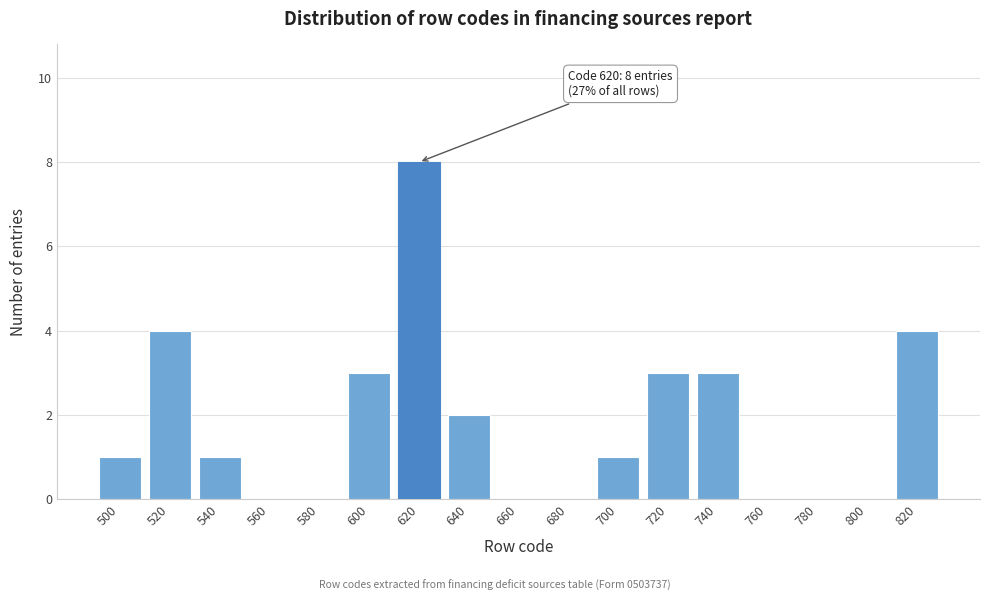

Which range on the x-axis has the tallest bar?

610 to 630